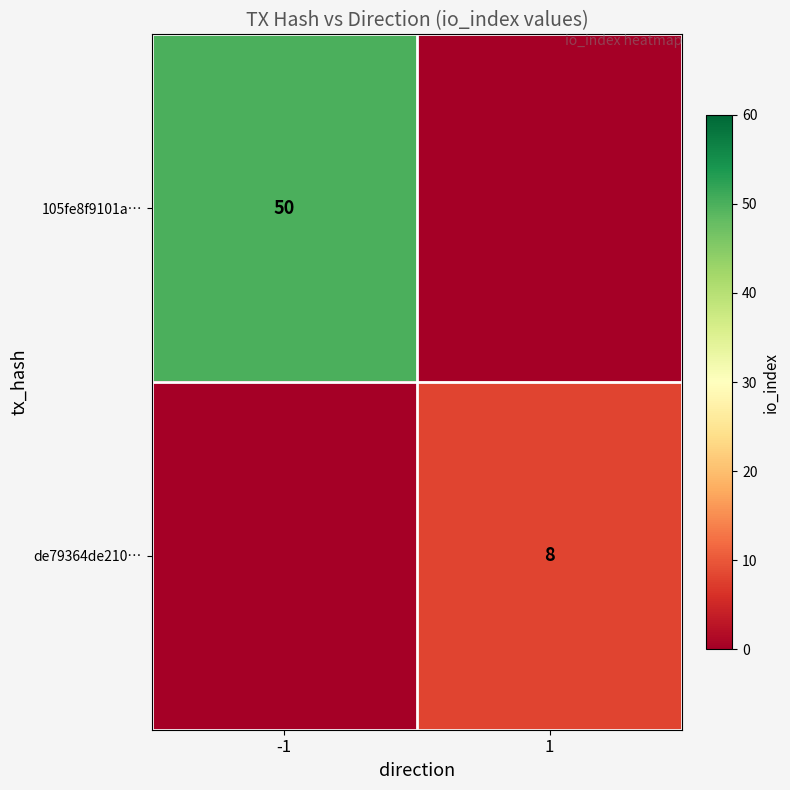

The 105fe8f9101a… series shows 76 at -1. True or false?

False